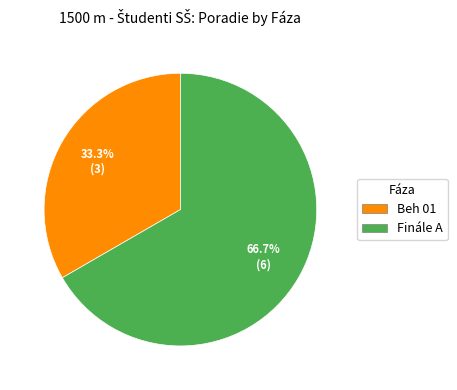

Which slice is the largest?

Finále A